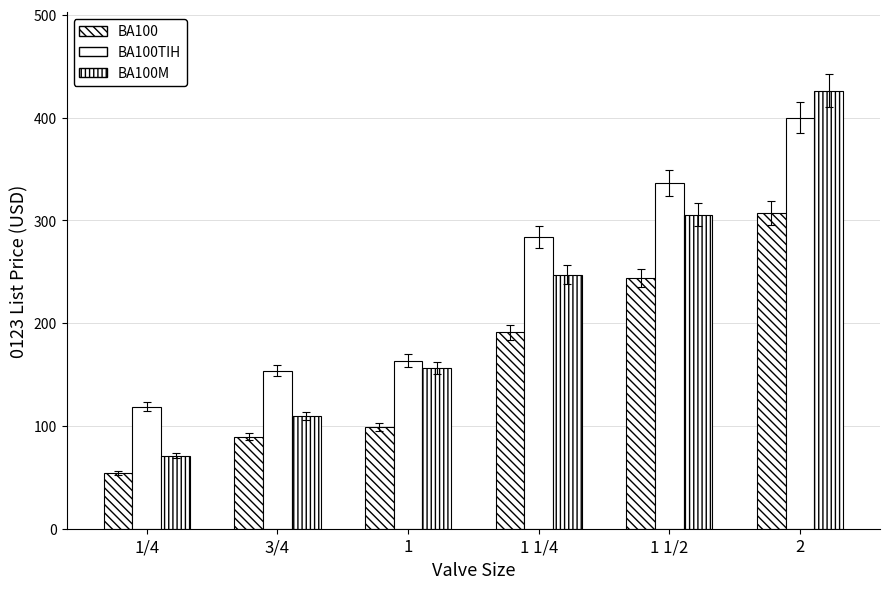

Rank the series at 3/4 from highest to lowest value.

BA100TIH, BA100M, BA100